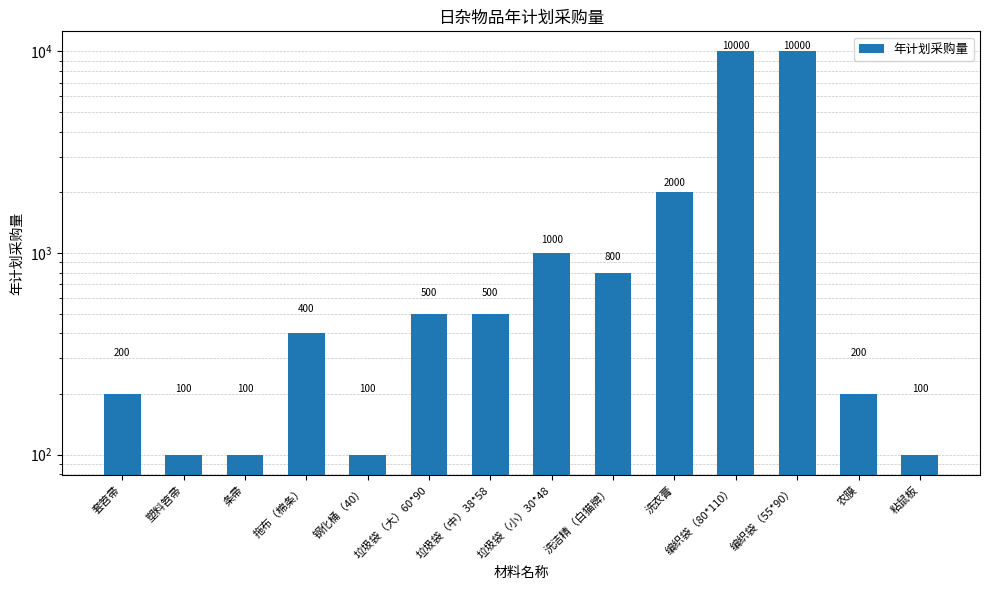

Which category has the lowest value across all series?

塑料笤帚